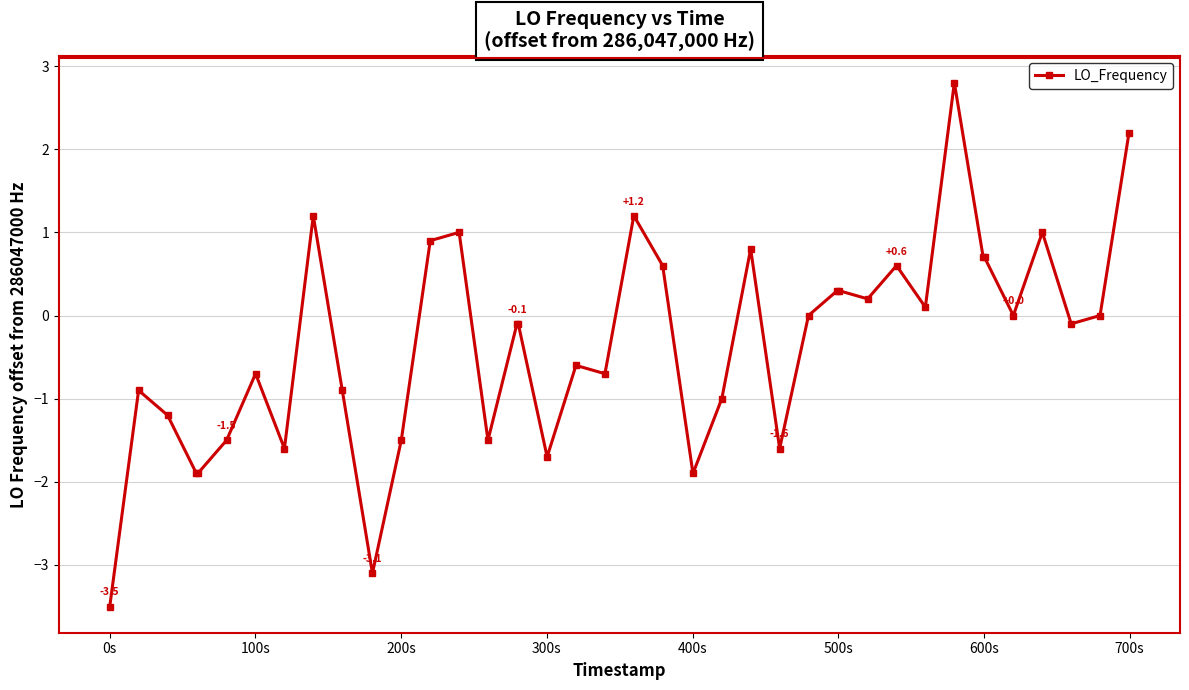

What is the smallest value displayed?

-3.5